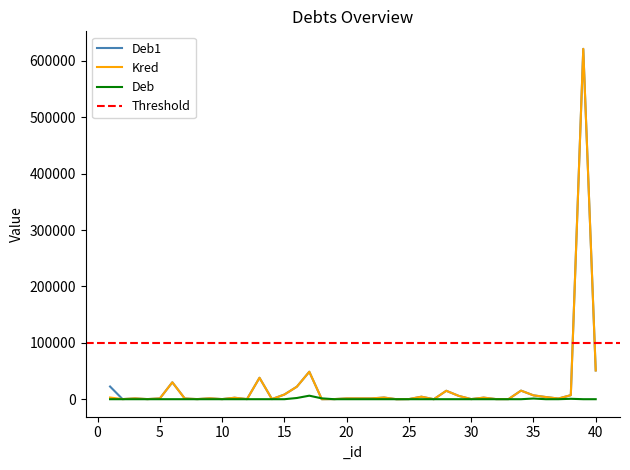

Count the number of data series in this chart.

3